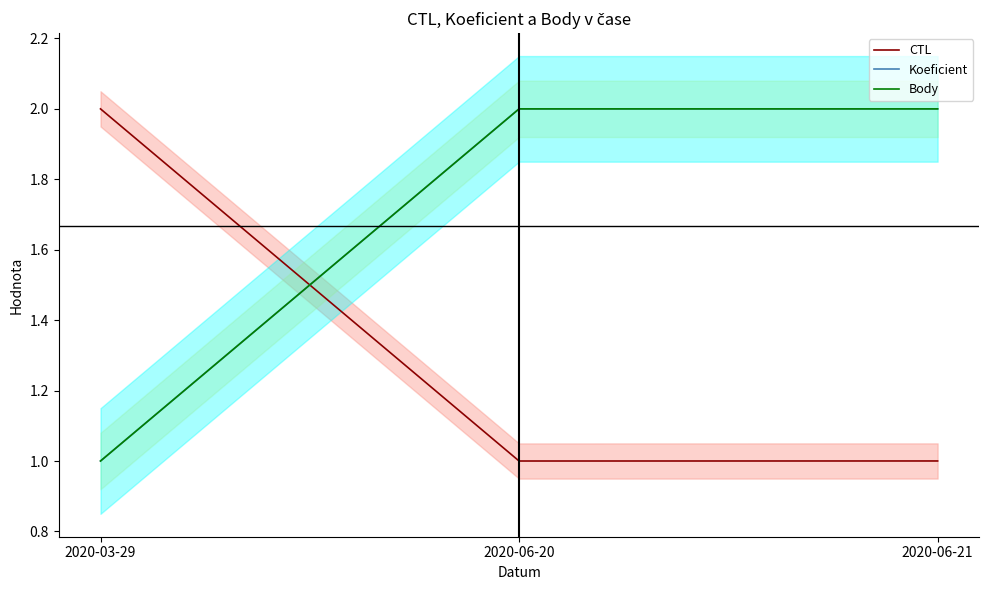

What is the minimum value shown in the chart?

1.0